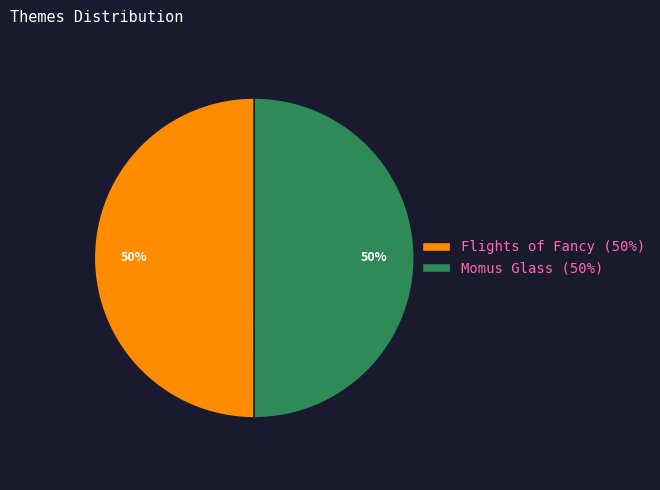

What percentage is the Momus Glass slice, to the nearest percent?

50%